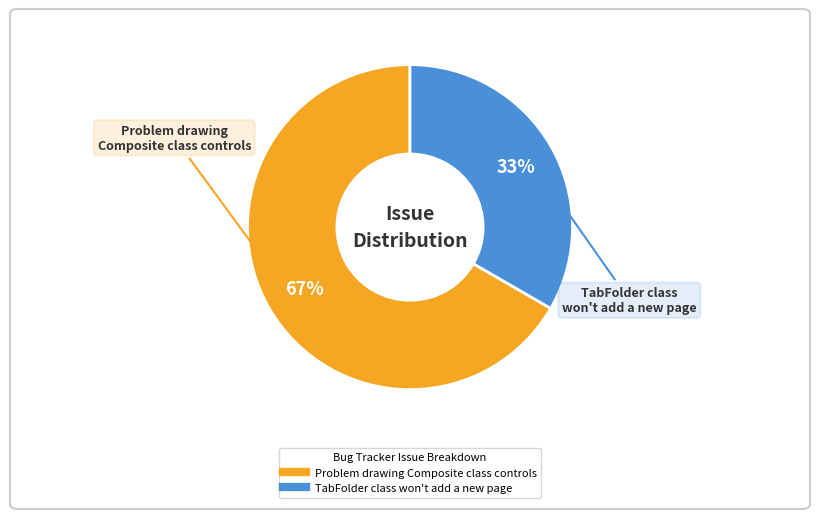

Do TabFolder class won't add a new page and Problem drawing Composite class controls together represent more than half of the pie?

Yes